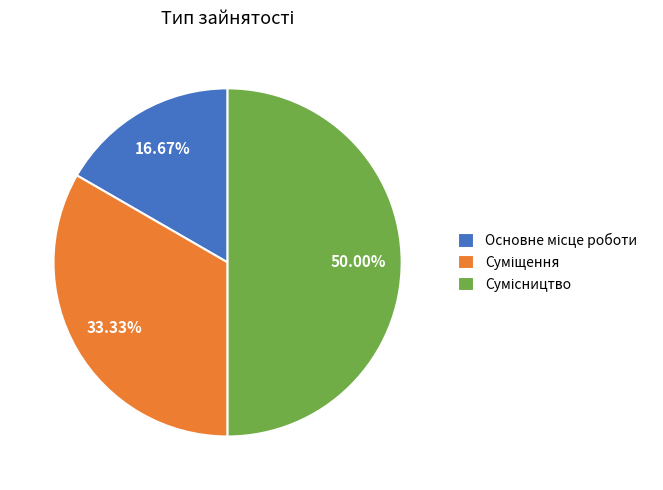

How many segments does this pie chart have?

3